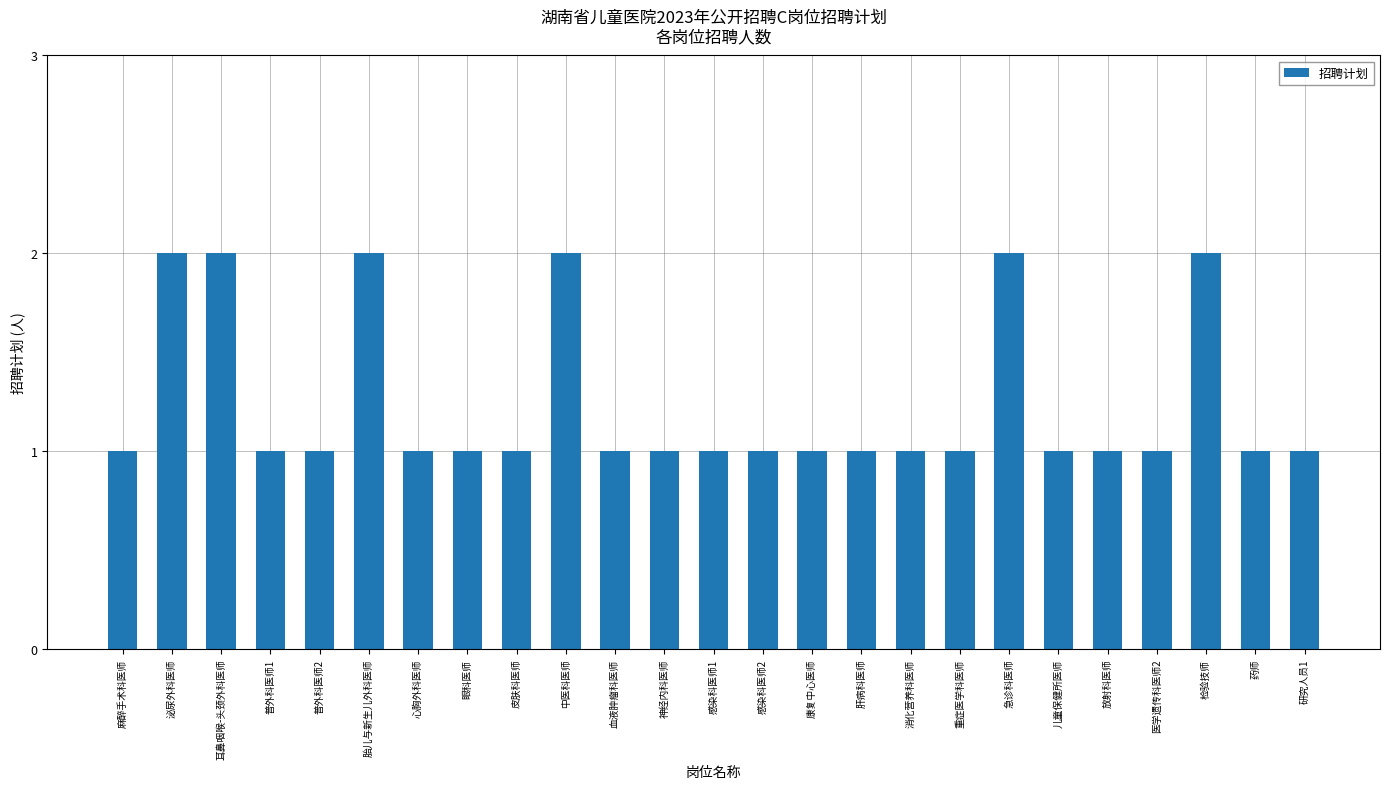

Approximately how many times larger is the value at 消化营养科医师 compared to 耳鼻咽喉-头颈外科医师?

0.5